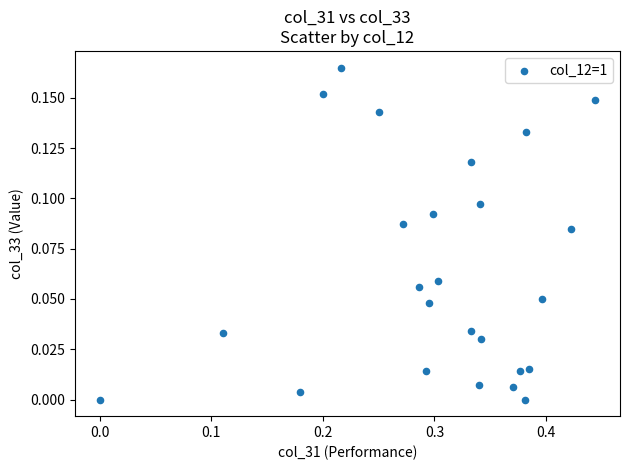

What is the range of X values (max minus min)?

0.4